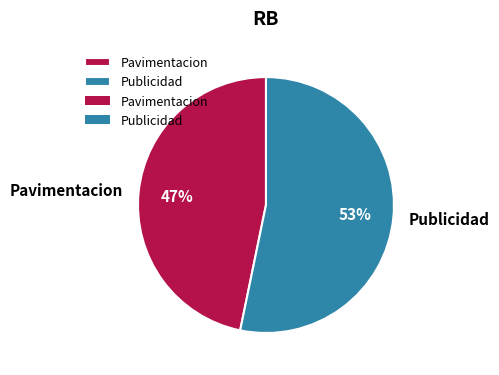

Do Pavimentacion and Publicidad together represent more than half of the pie?

Yes